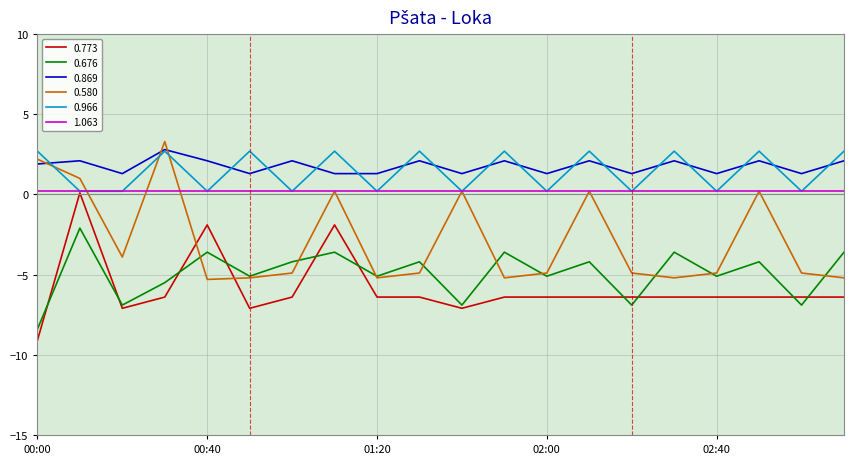

What is the minimum value for 0.580?

-5.3